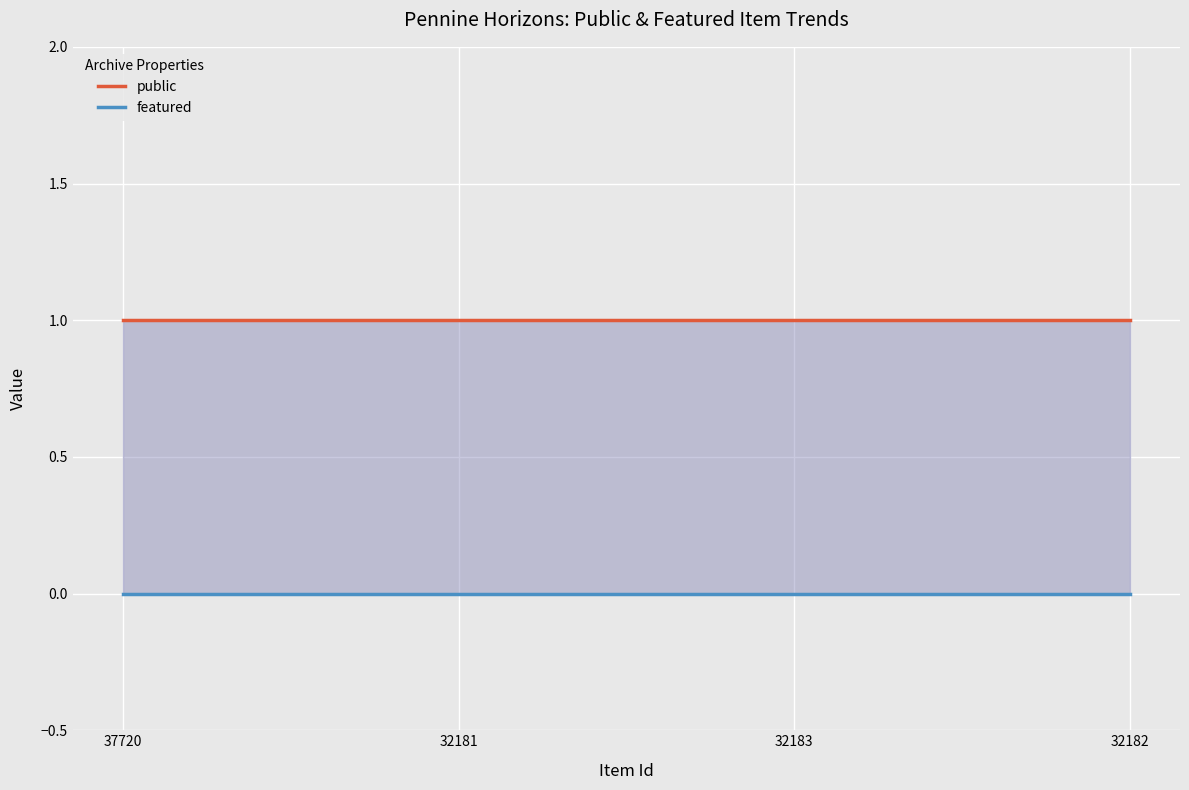

At how many categories does at least one series exceed 0?

4